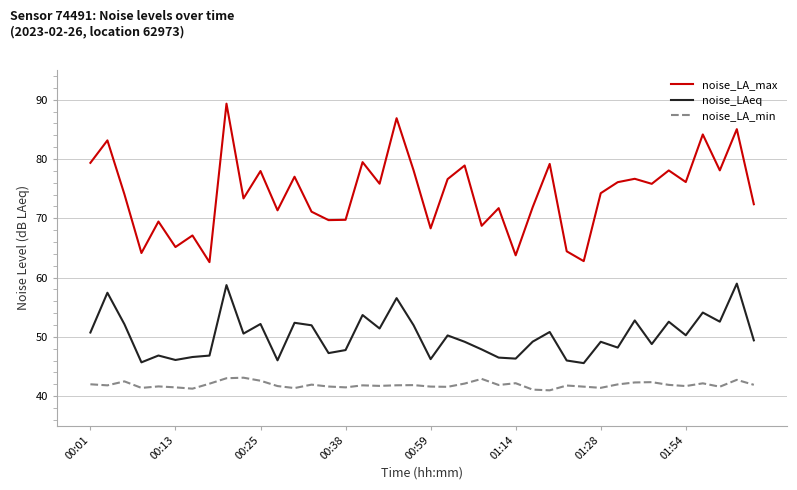

True or false: noise_LAeq and noise_LA_min cross at least once.

False